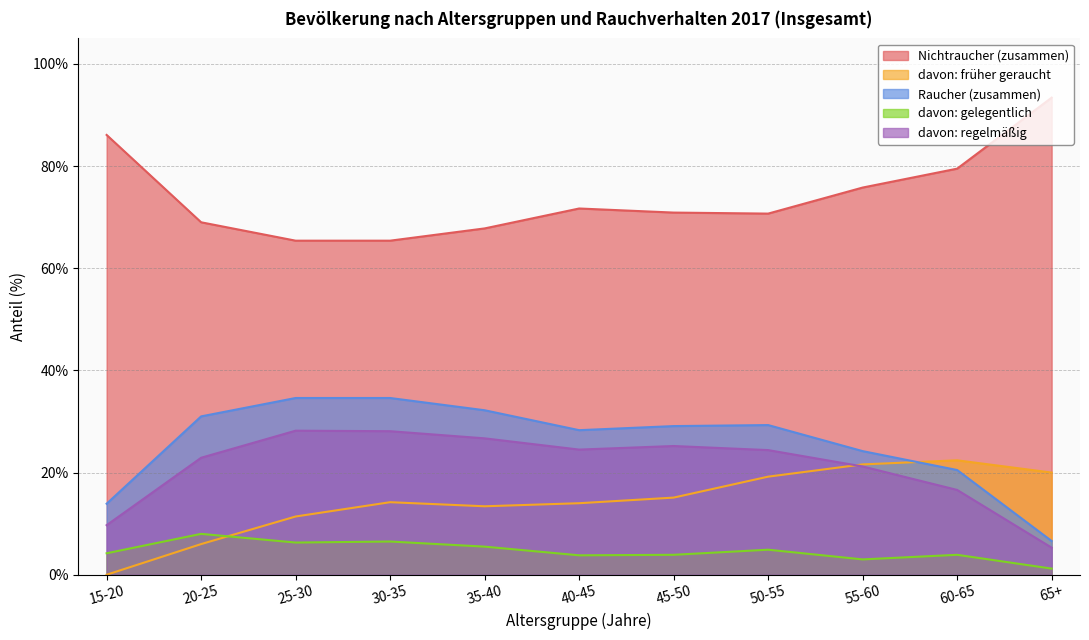

Reading left to right, what are all the values shown in this chart?

Nichtraucher (zusammen): 86.1	69.0	65.4	65.4	67.8	71.7	70.9	70.7	75.8	79.5	93.4
davon: früher geraucht: 0.0	6.0	11.4	14.2	13.4	14.0	15.1	19.2	21.6	22.4	20.0
Raucher (zusammen): 13.9	31.0	34.6	34.6	32.2	28.3	29.1	29.3	24.2	20.5	6.6
davon: gelegentlich: 4.2	8.0	6.3	6.5	5.5	3.8	3.9	4.9	3.0	3.9	1.2
davon: regelmäßig: 9.7	22.9	28.2	28.1	26.7	24.5	25.2	24.4	21.2	16.6	5.3